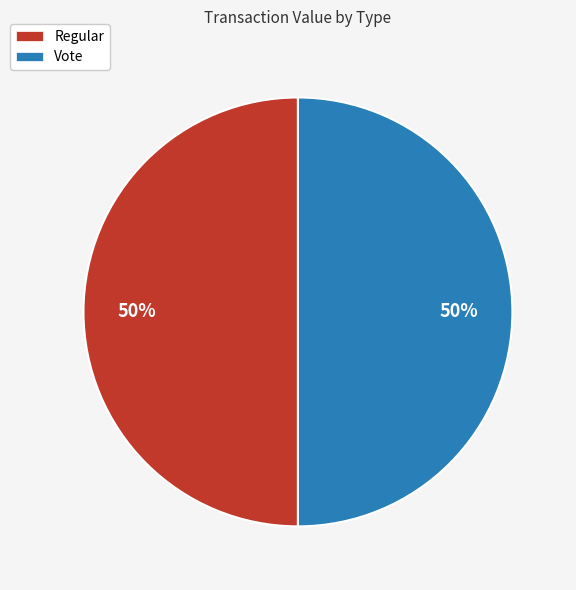

The Vote slice represents 41% of the pie. True or false?

False